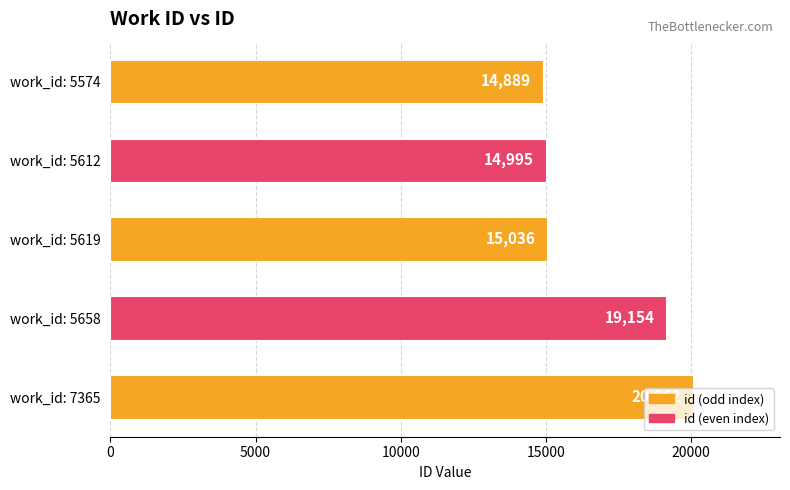

At which label is the value closest to 17475?

work_id: 5658